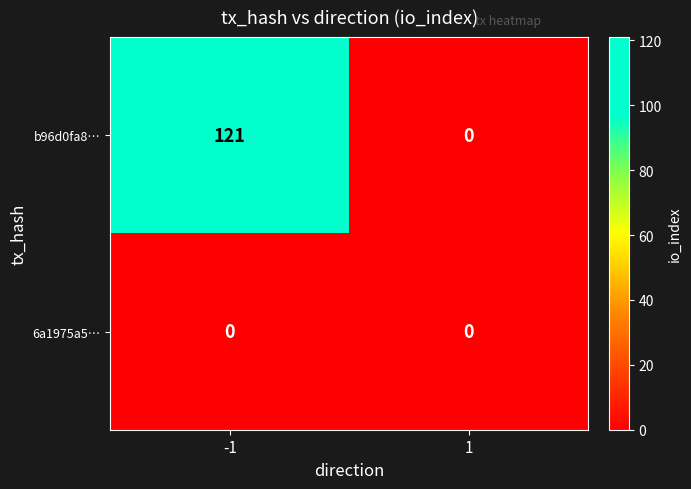

Which series has the widest spread of values?

b96d0fa8…